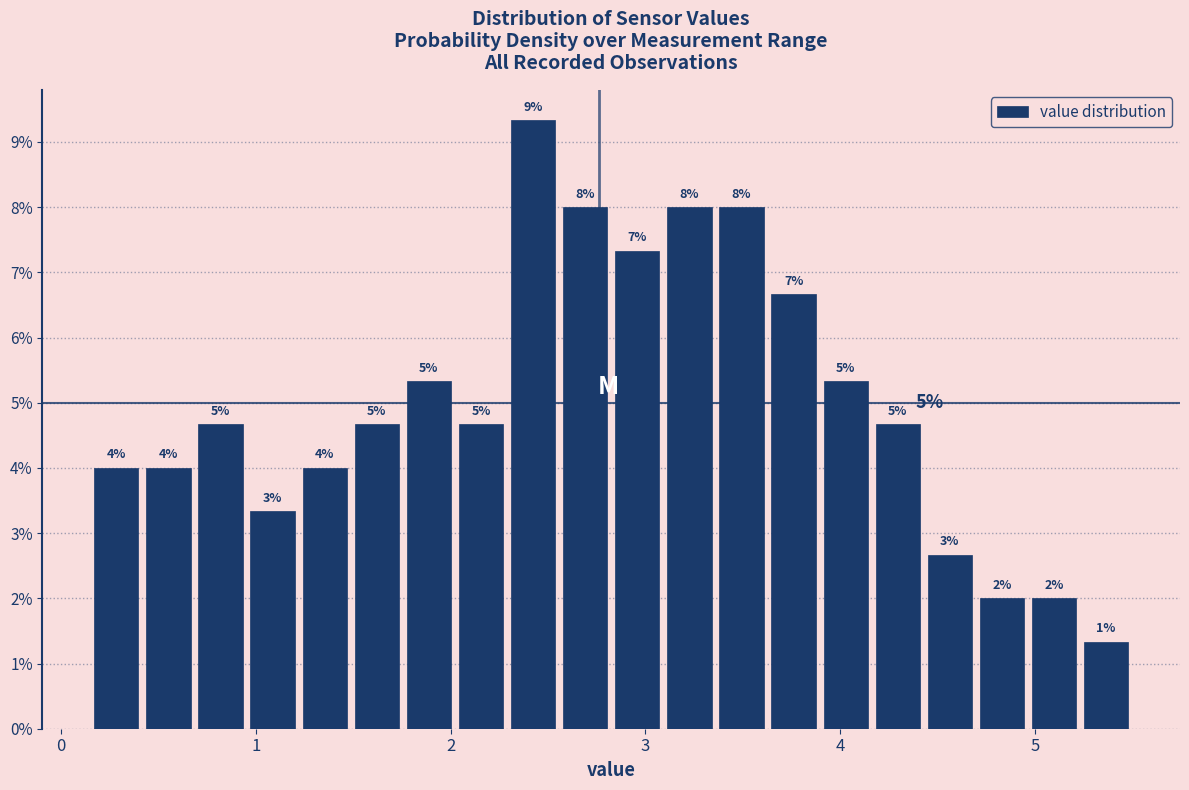

Read against the x-axis, roughly where is the centre of the tallest bar?

2.4